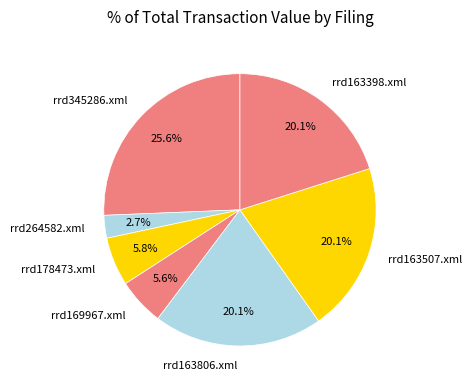

What percentage is the rrd178473.xml slice, to the nearest percent?

6%